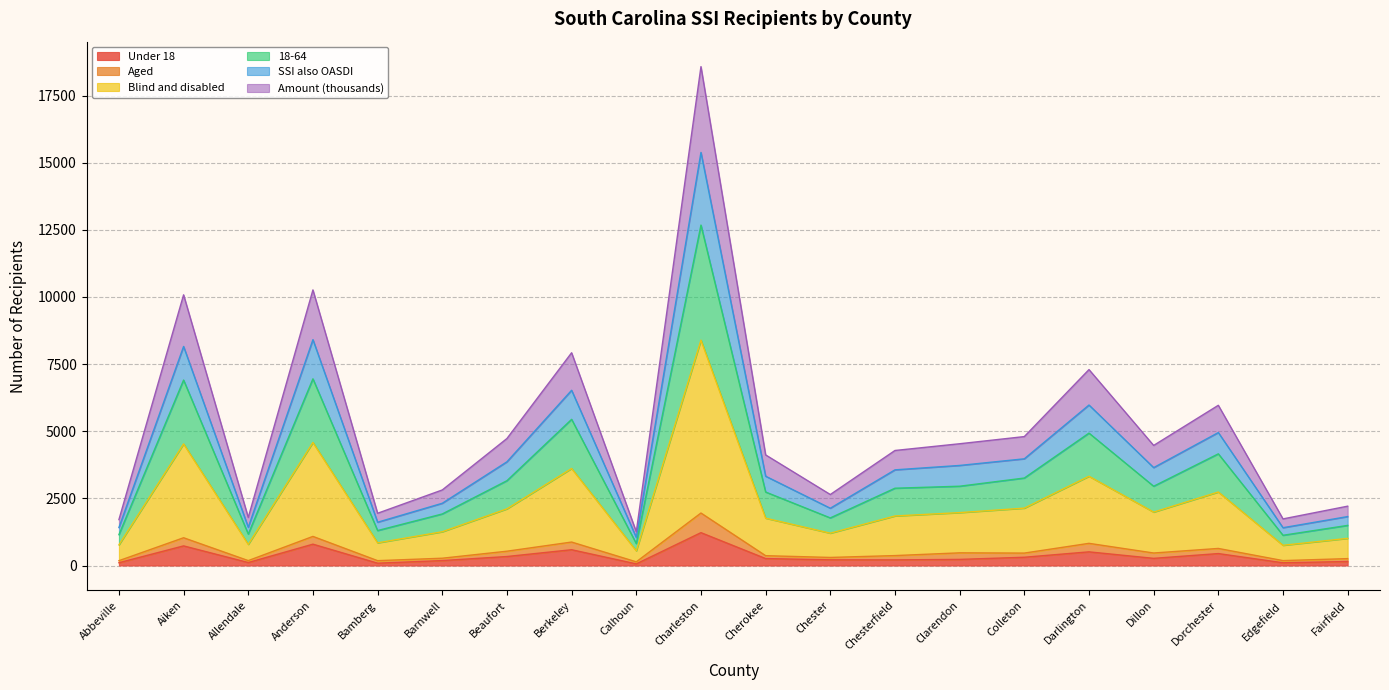

At which category is the sum across all series the highest?

Charleston